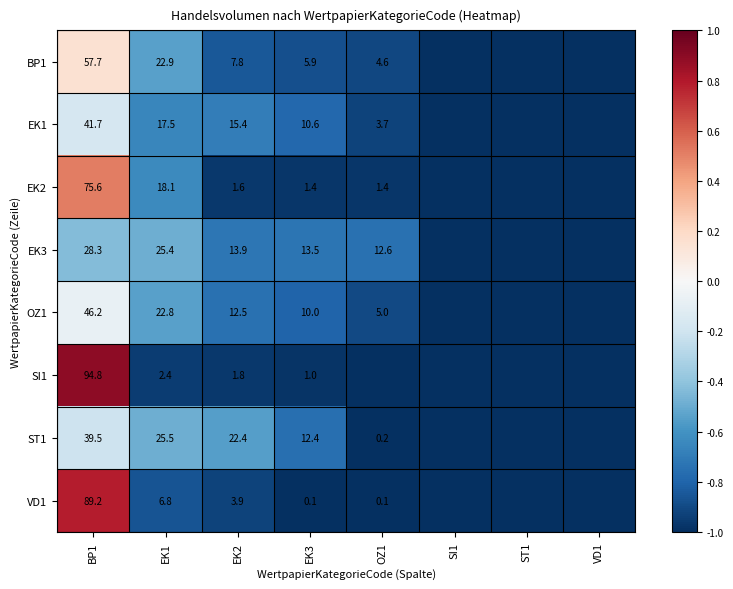

Is it true that EK2 equals 0.4 at OZ1?

False